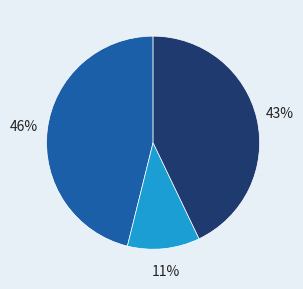

Is there any slice that represents more than half of the pie?

No